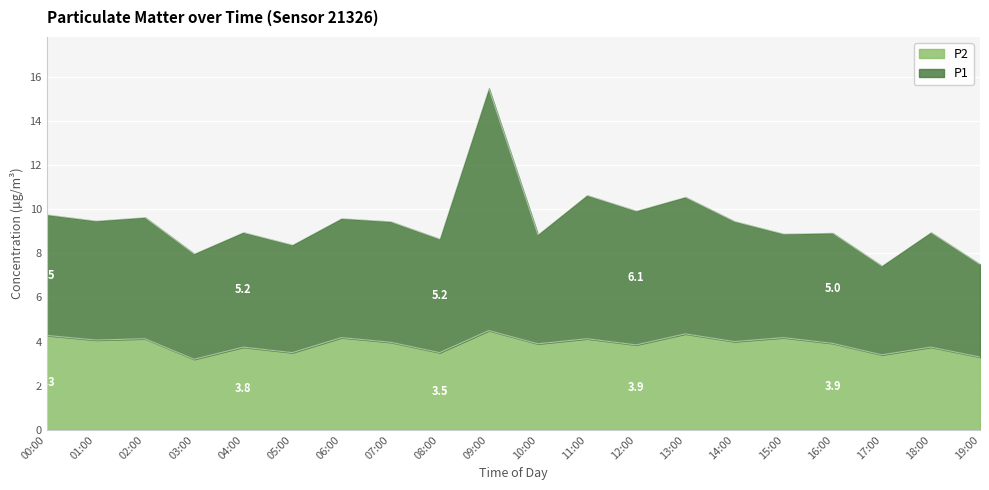

Which has a higher value, 15:00 or 09:00?

09:00